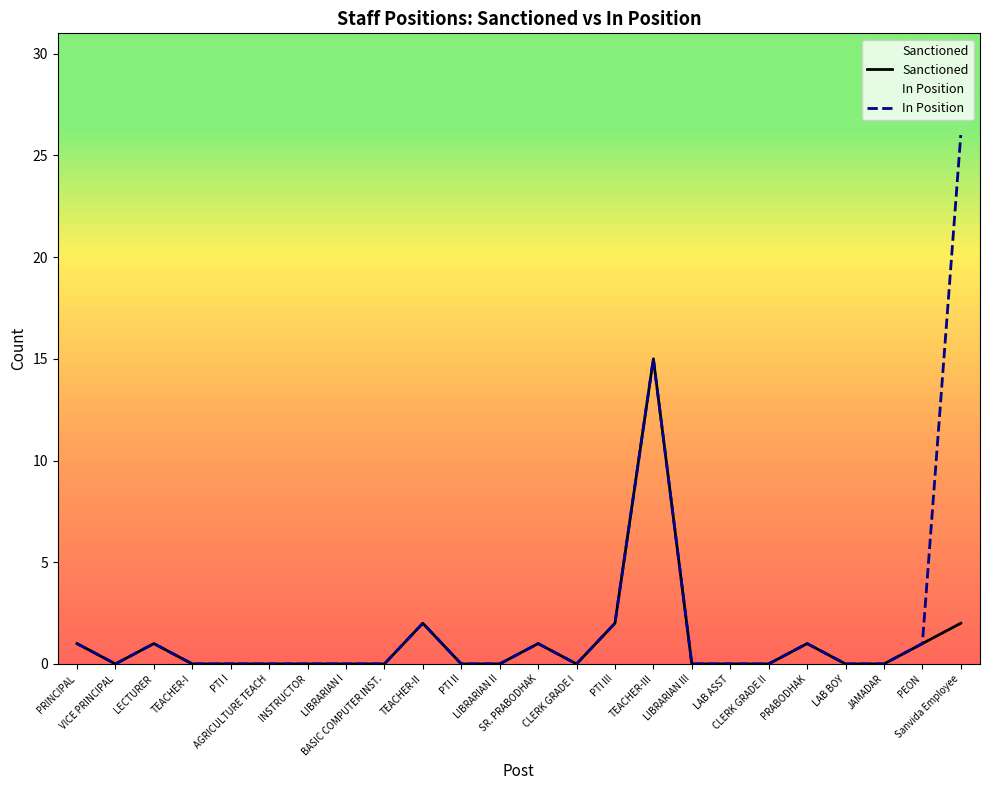

What is the value of the Sanctioned point at the 3rd from the left?

1